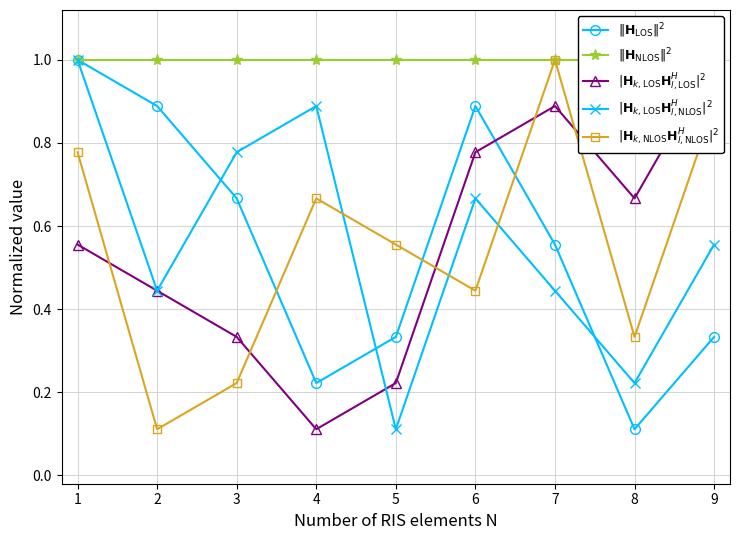

Which series has the widest spread of values?

$\|\mathbf{H}_\mathrm{LOS}\|^2$